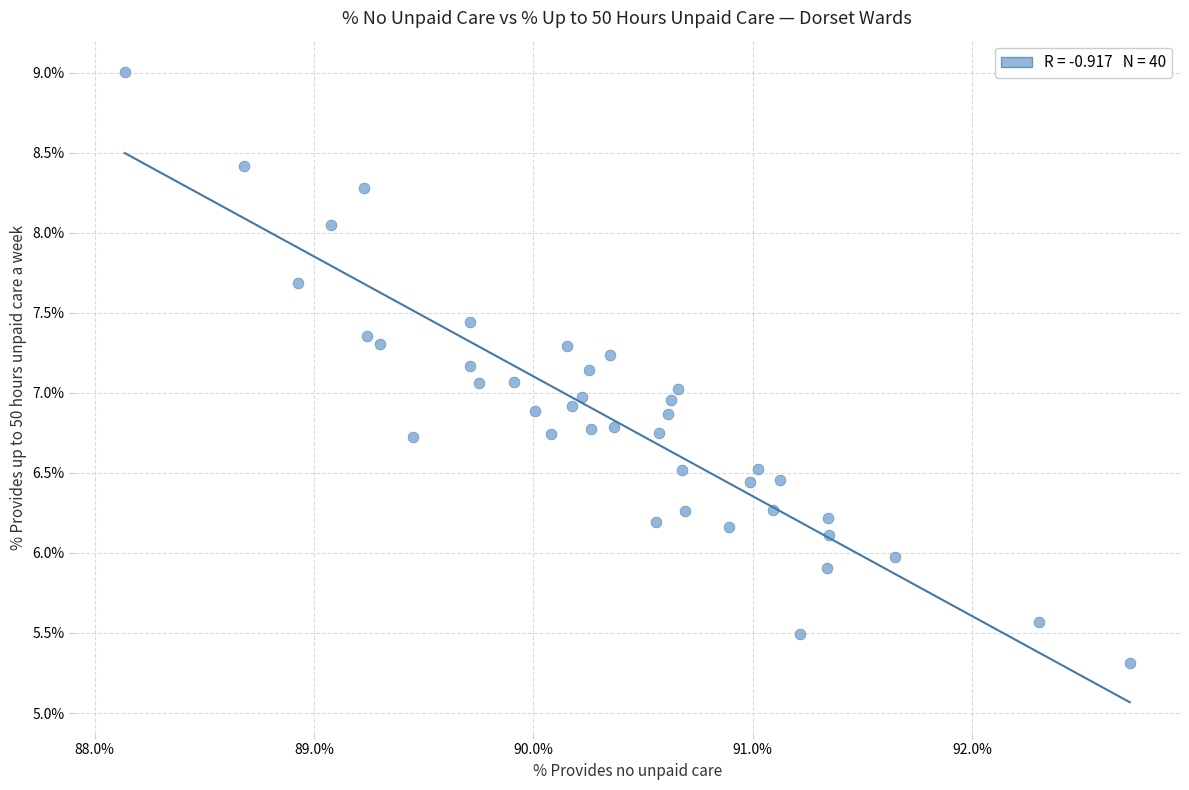

What is the range of Y values (max minus min)?

3.7